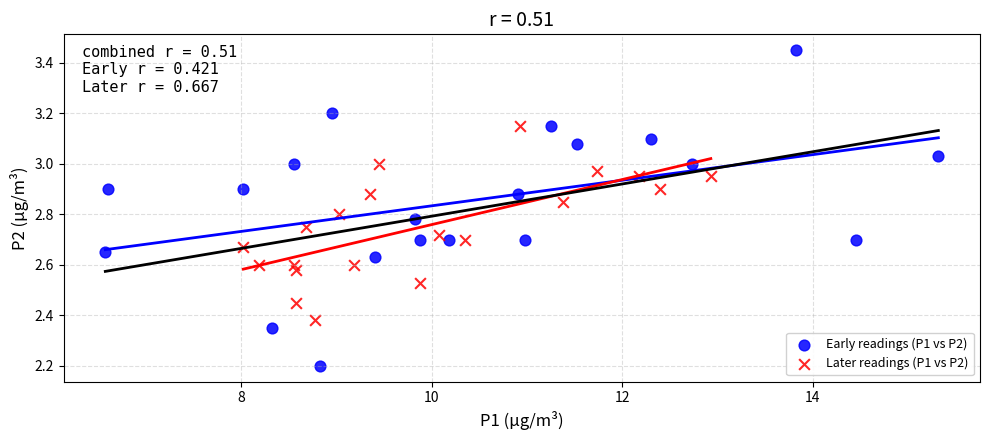

Which series has the widest spread of Y values?

Early readings (P1 vs P2)